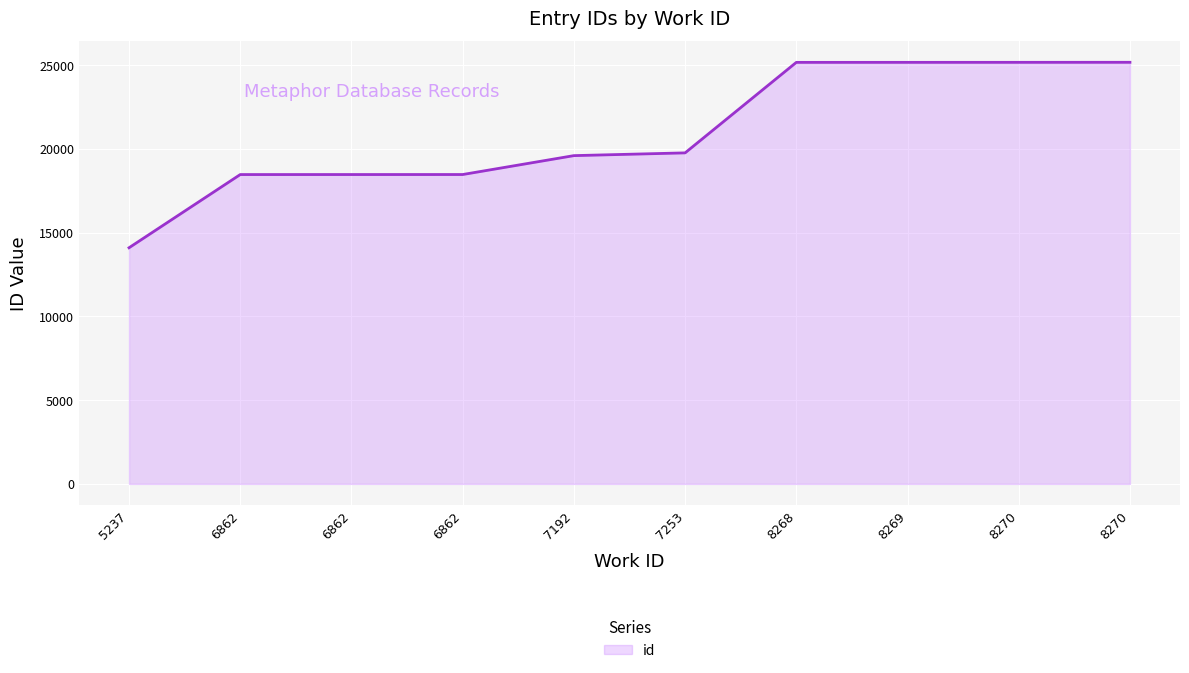

What is the sum of the values at 6862 and 6862?

36934